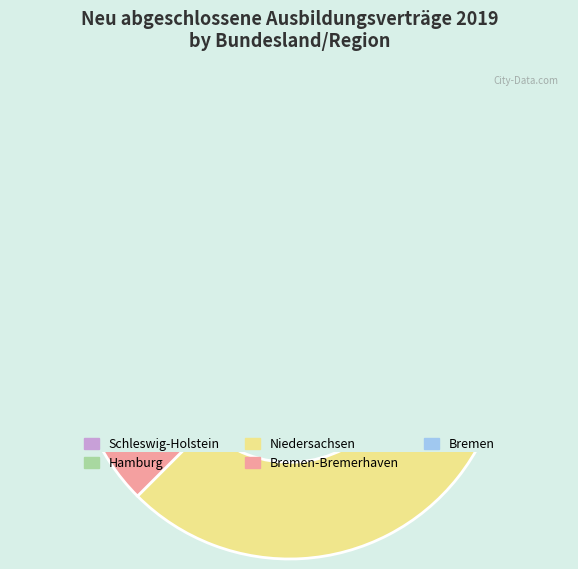

Approximately how many times larger is the value at Bremen-Bremerhaven compared to Hamburg?

0.5